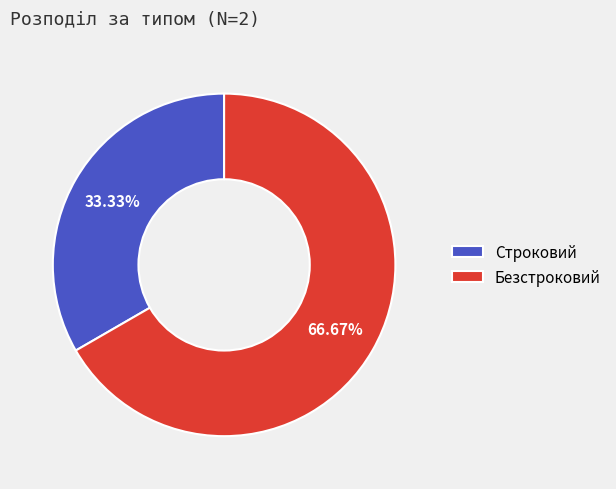

What is the ratio of the value at Строковий to the value at Безстроковий?

0.5